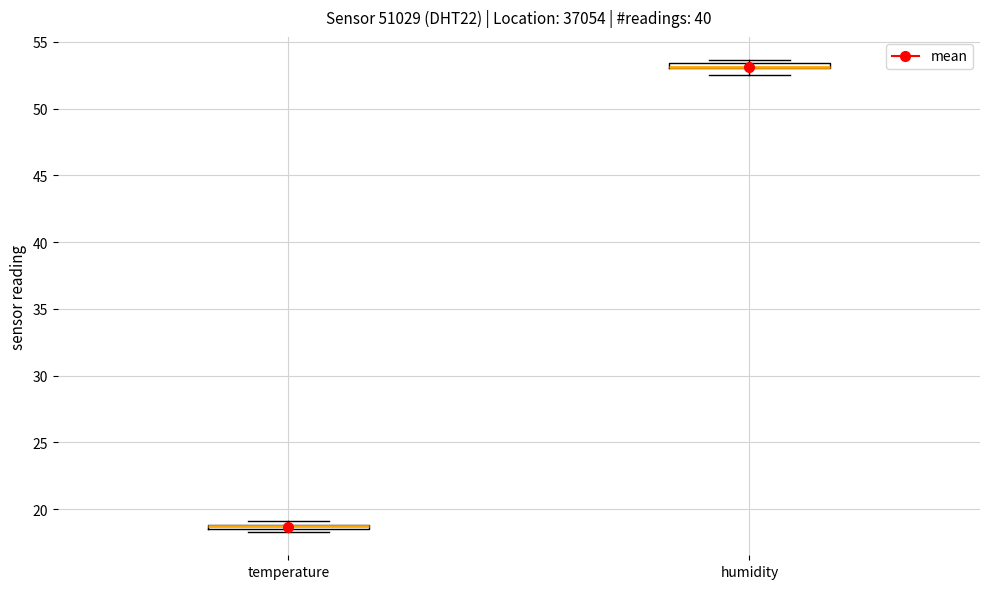

Where is the upper edge of the box for temperature on the y-axis? The values are not printed on the chart, so give them approximately, as read against the axis.

19.0